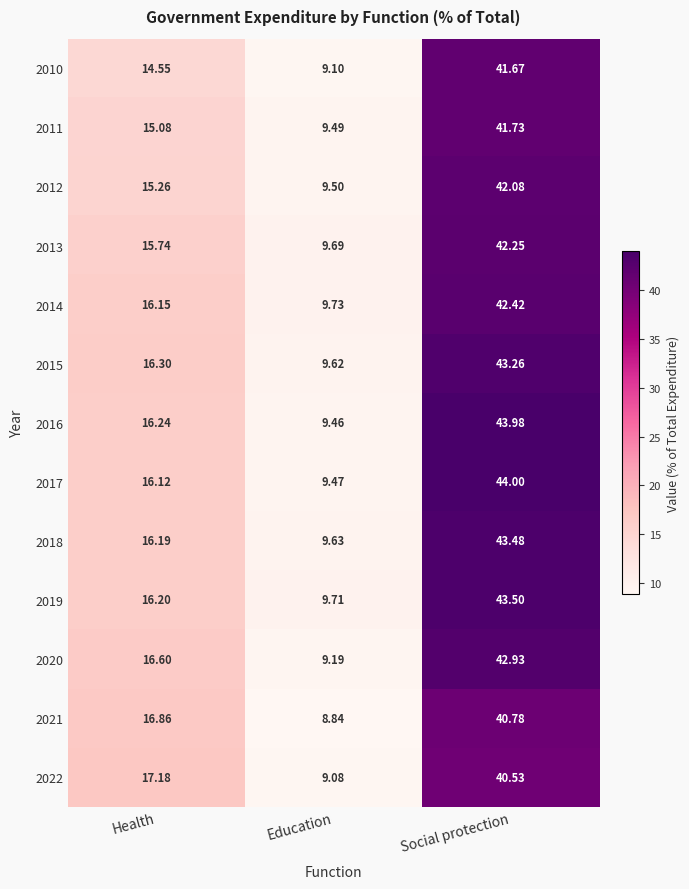

Which category has the lowest value in the 2014 series?

Education